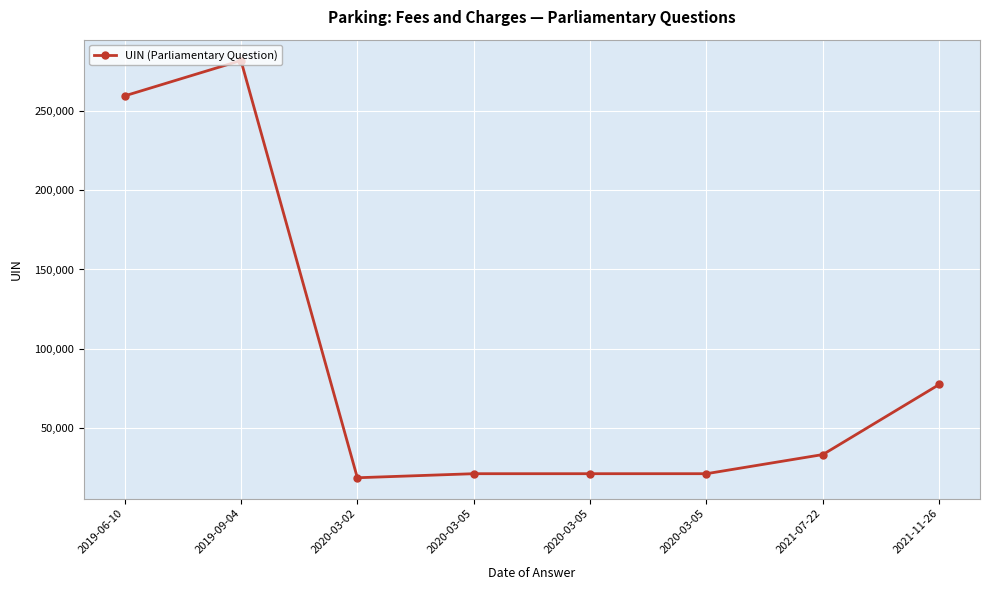

Is it true that the value at 2020-03-05 is 30491?

False